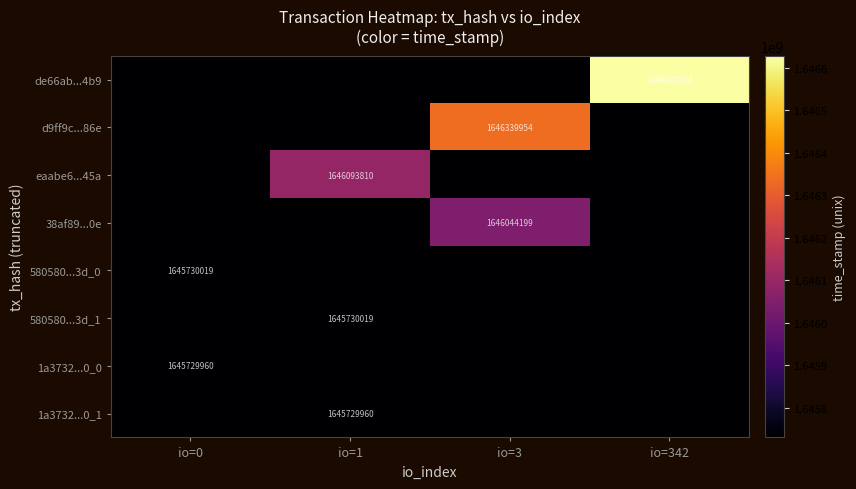

Is it true that eaabe6...45a equals 1646093810 at io=1?

True